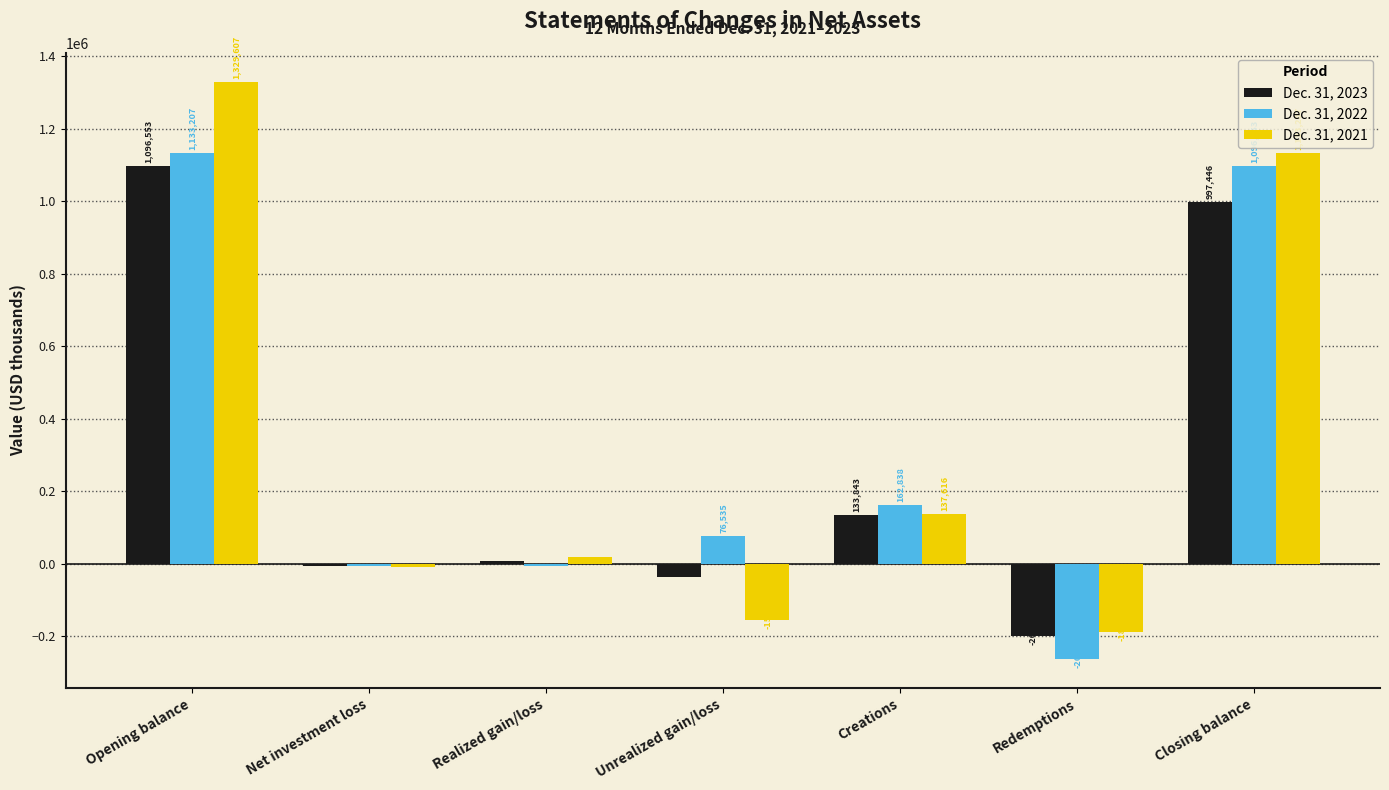

The value of Dec. 31, 2022 at Closing balance is 1096553. True or false?

True